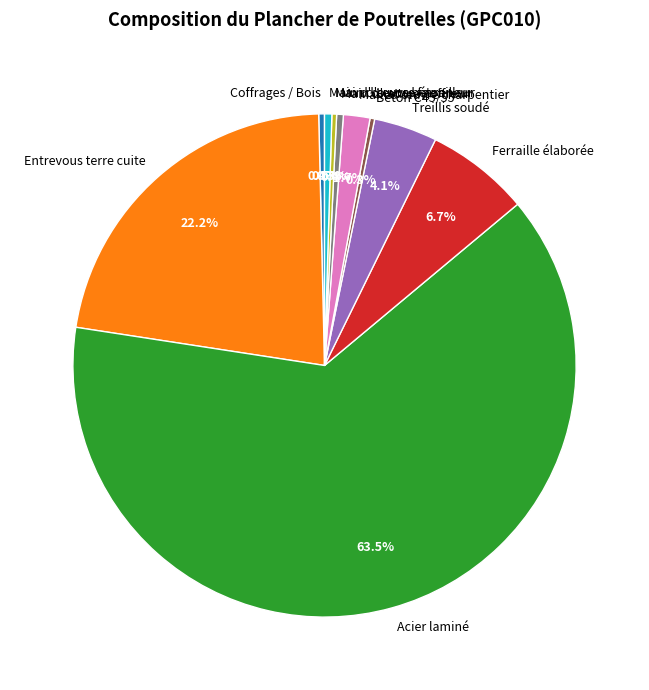

Which has a higher value, Acier laminé or Ferraille élaborée?

Acier laminé